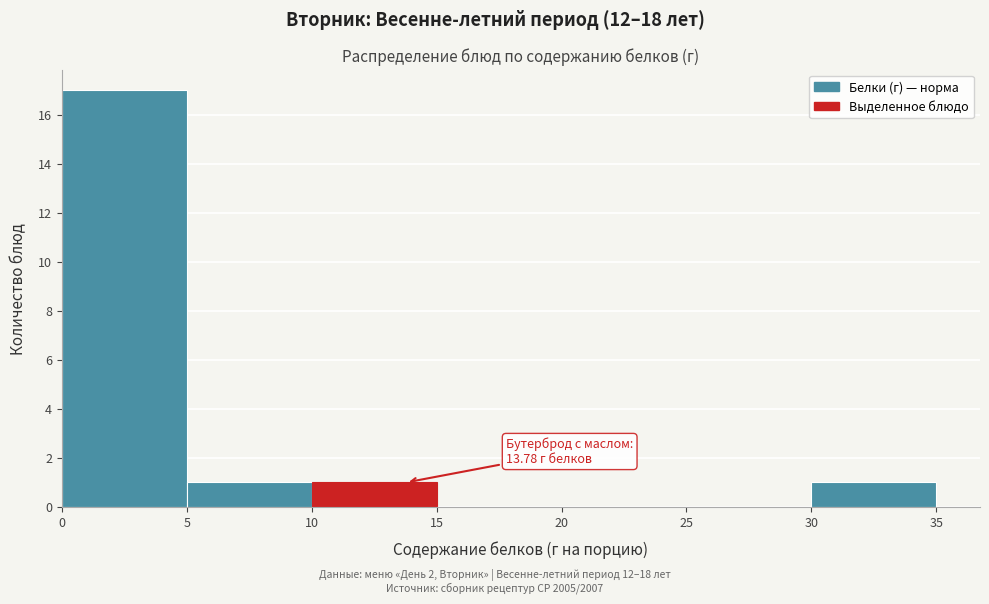

Over which range of the x-axis is the bar tallest?

0 to 5